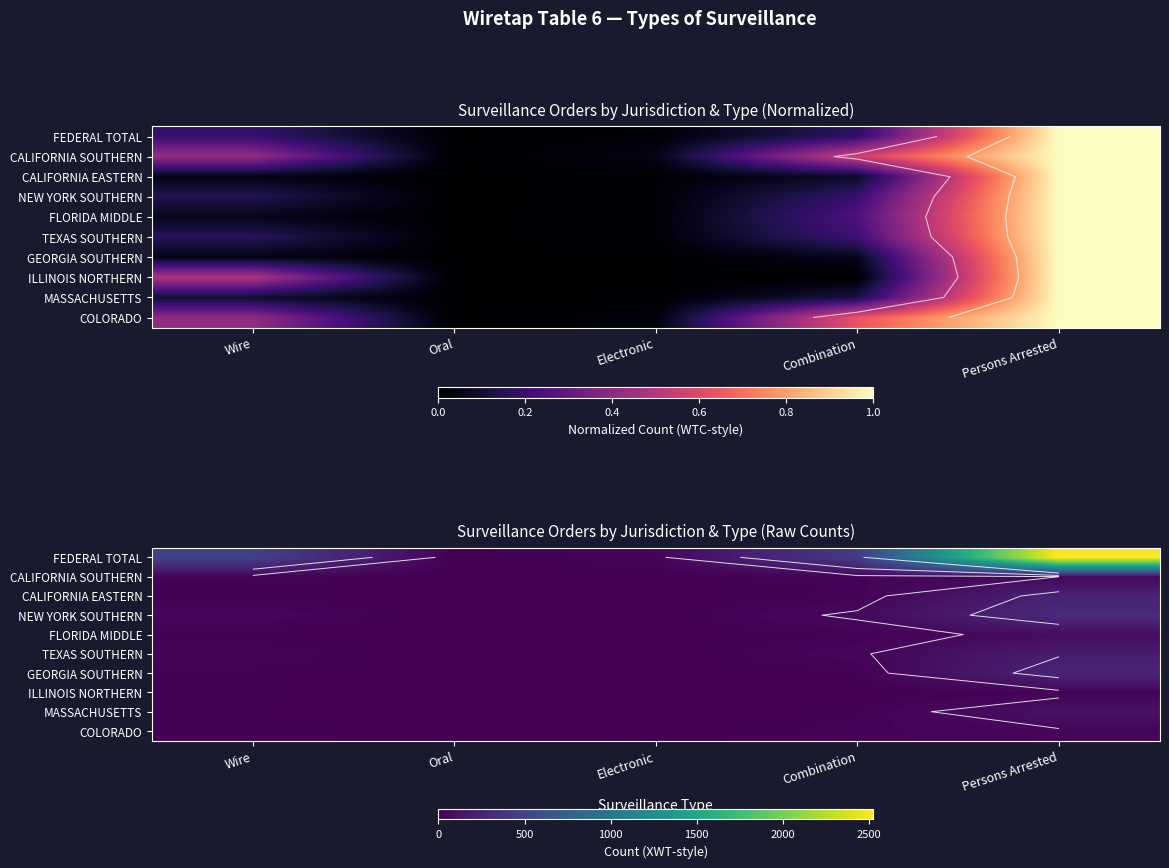

At which category is the sum across all series the highest?

Persons Arrested